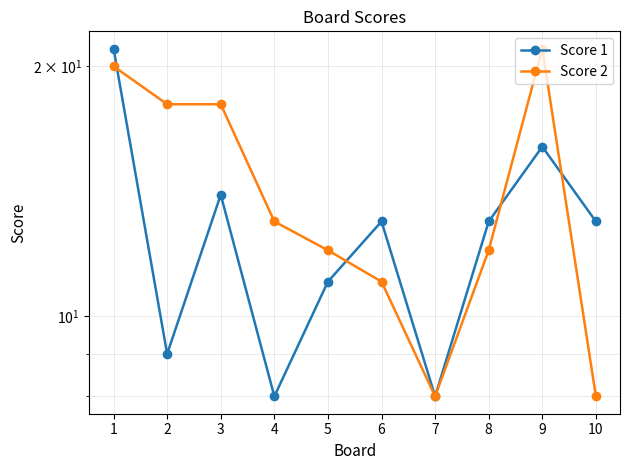

Reading left to right, transcribe all the data shown in this chart.

Score 1: 21	9	14	8	11	13	8	13	16	13
Score 2: 20	18	18	13	12	11	8	12	21	8